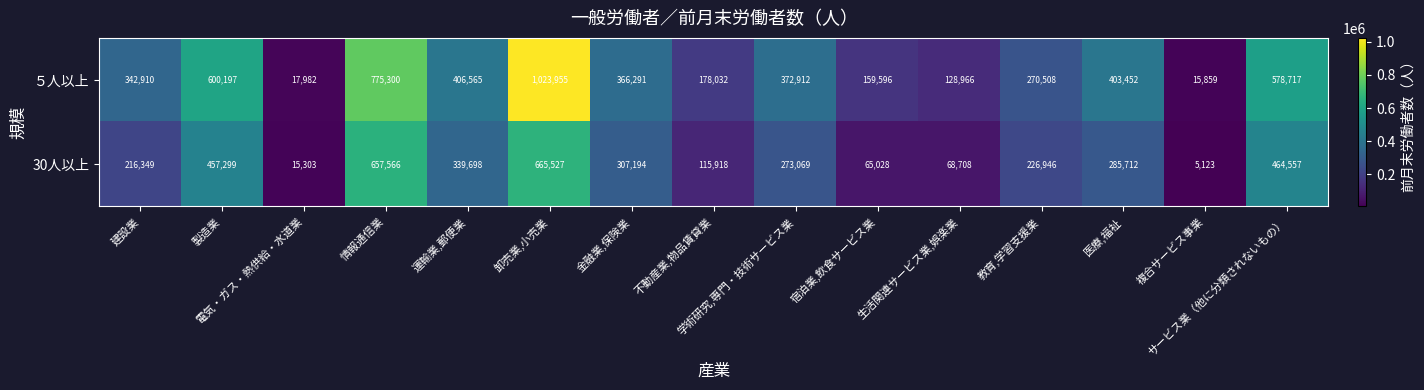

Which series has the widest spread of values?

５人以上